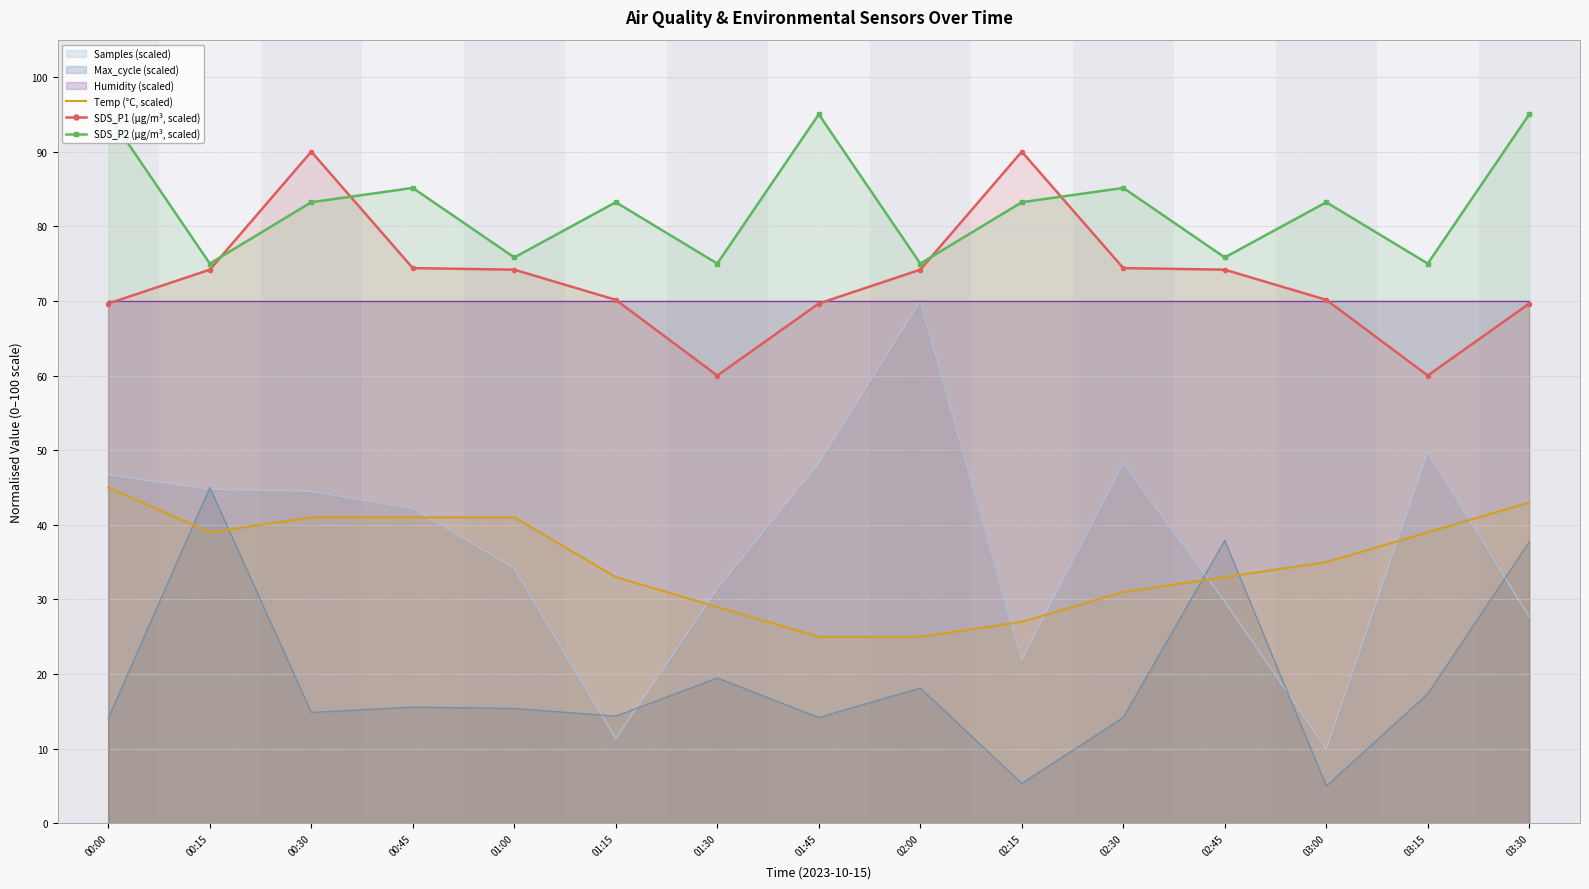

What is the difference between the SDS_P2 (µg/m³, scaled) values at 03:00 and 01:45?

11.8